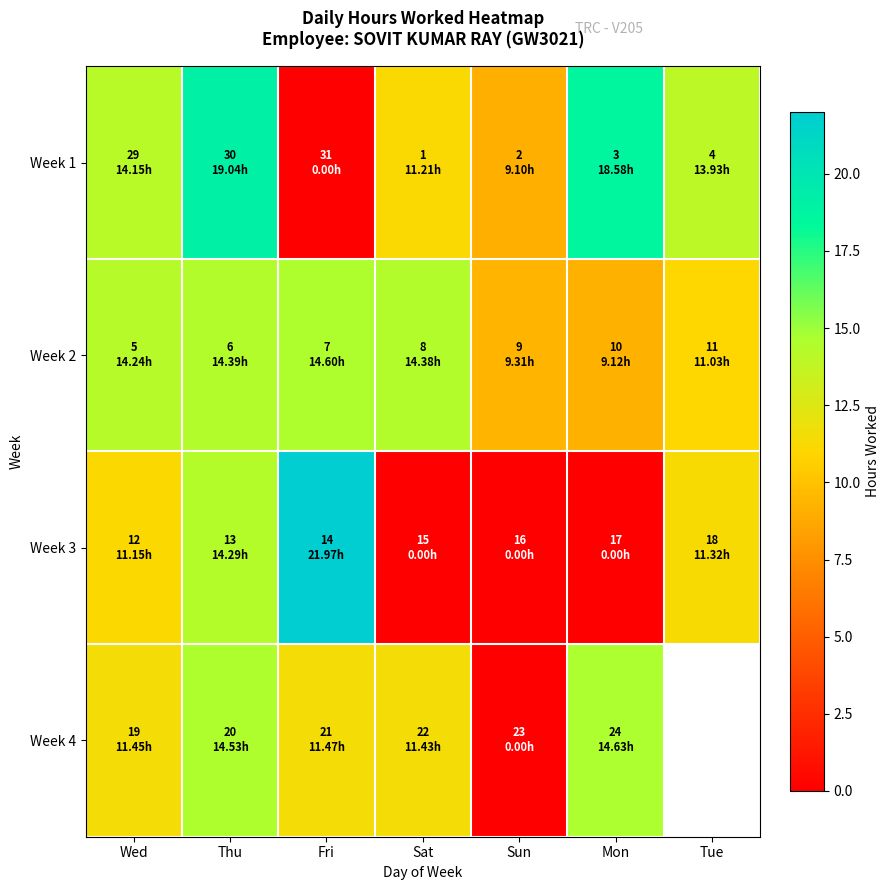

Rank the series by their maximum value, from lowest to highest.

Week 2, Week 4, Week 1, Week 3